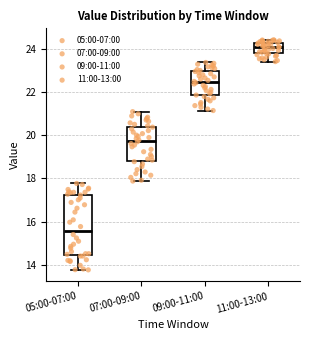

Reading left to right, transcribe this box plot: for each box, give where its median line is, the range the box spans, and where its two whiskers end, as read against the y-axis. The values are not printed on the chart, so give them approximately, as read against the axis.

05:00-07:00: median 15.6, box 14.4 to 17.2, whiskers 13.8 to 17.8
07:00-09:00: median 19.8, box 18.8 to 20.4, whiskers 17.8 to 21.2
09:00-11:00: median 22.4, box 21.8 to 23.0, whiskers 21.2 to 23.4
11:00-13:00: median 24.2, box 23.8 to 24.4, whiskers 23.4 to 24.4 (just above the box's upper edge)